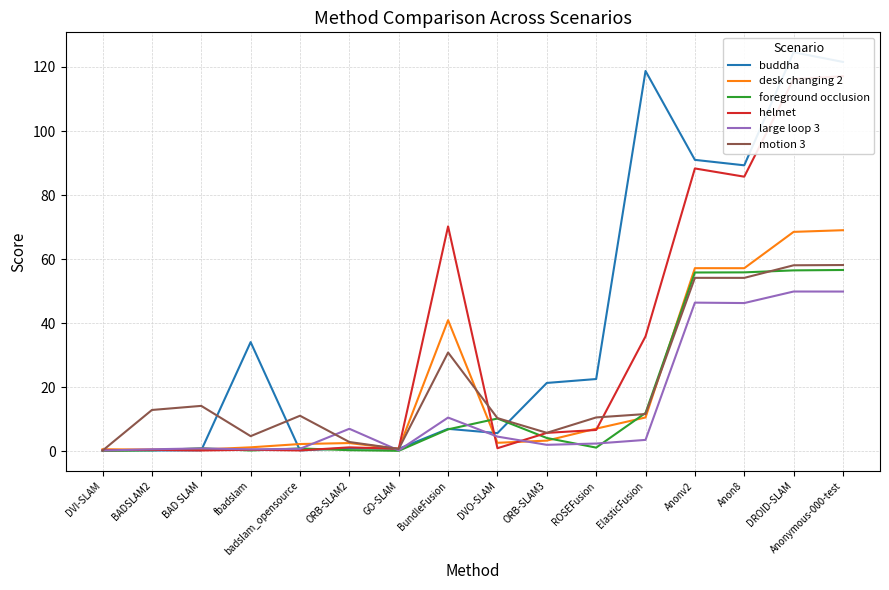

How many values in the buddha series are below 21?

8